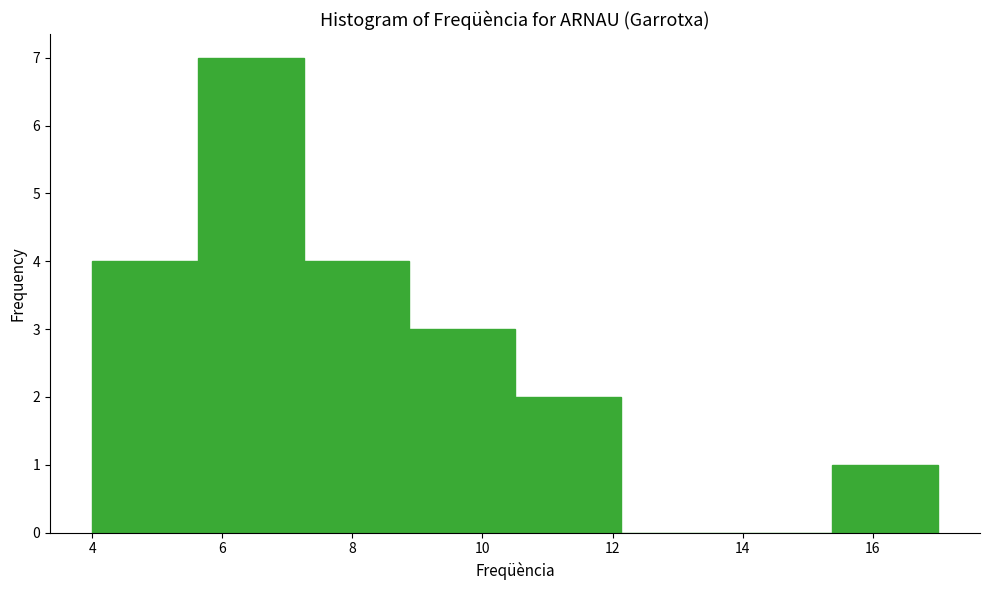

Which range on the x-axis has the tallest bar?

5.6 to 7.2